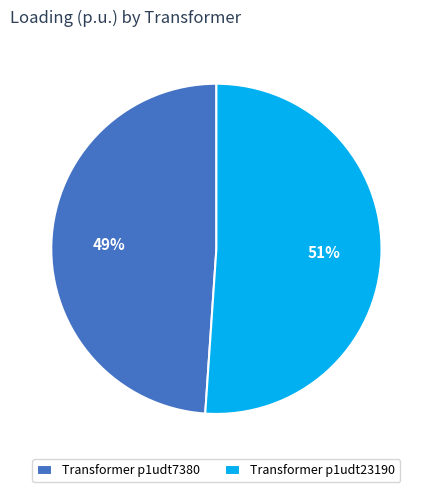

To the nearest percent, what is the difference between the largest and smallest slice percentages?

2%